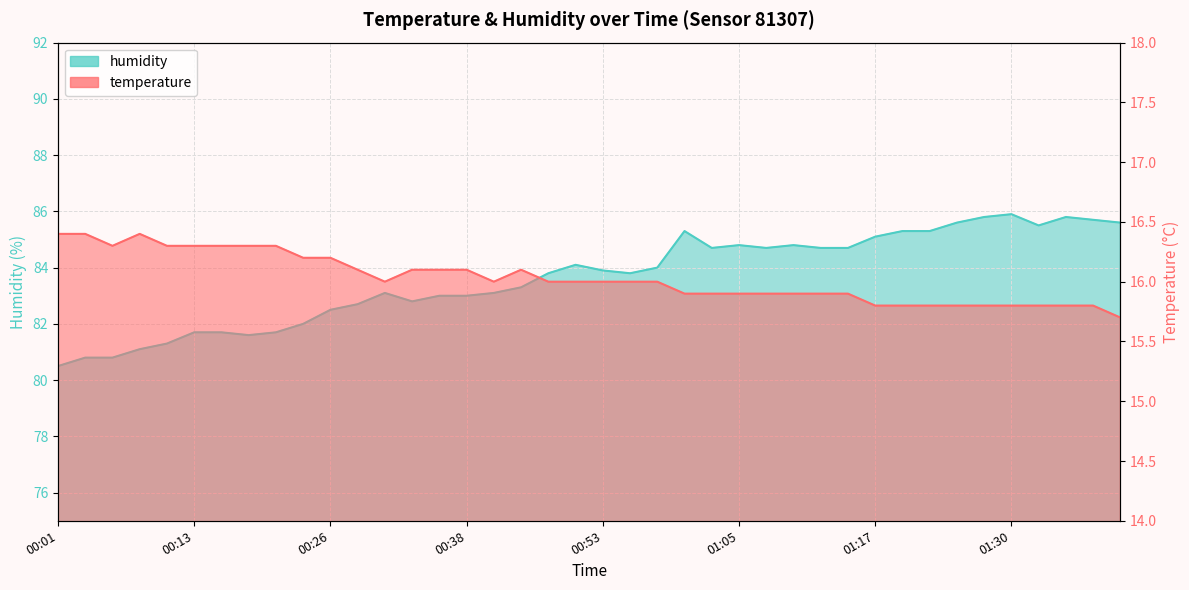

Rank the series at 00:50 from lowest to highest value.

temperature, humidity